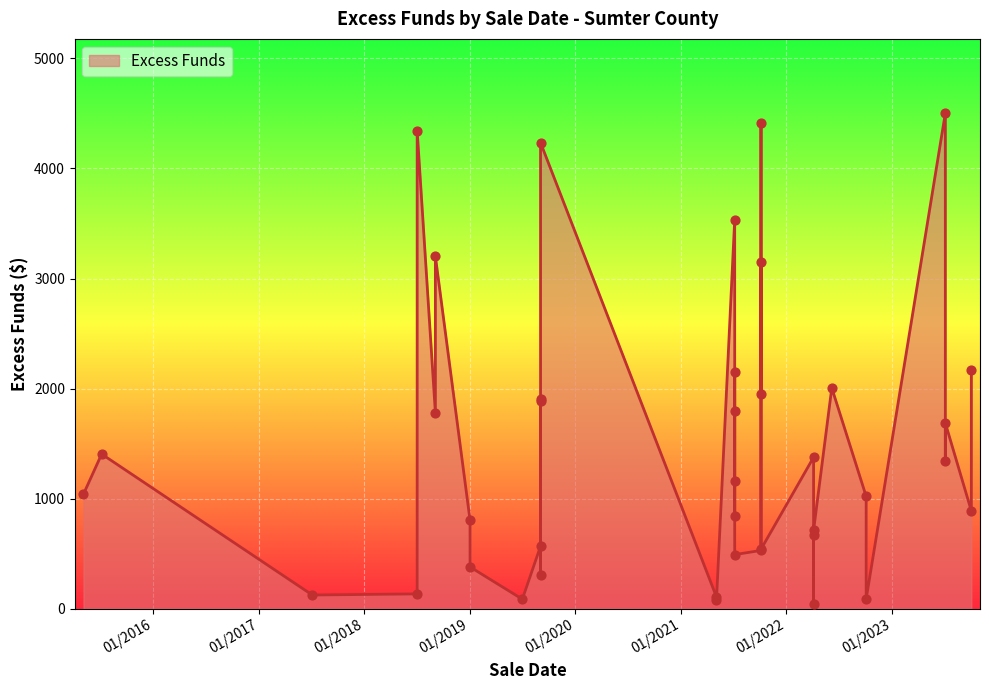

What is the ratio of the value at 07/05/2023 to the value at 07/06/2021?

0.7